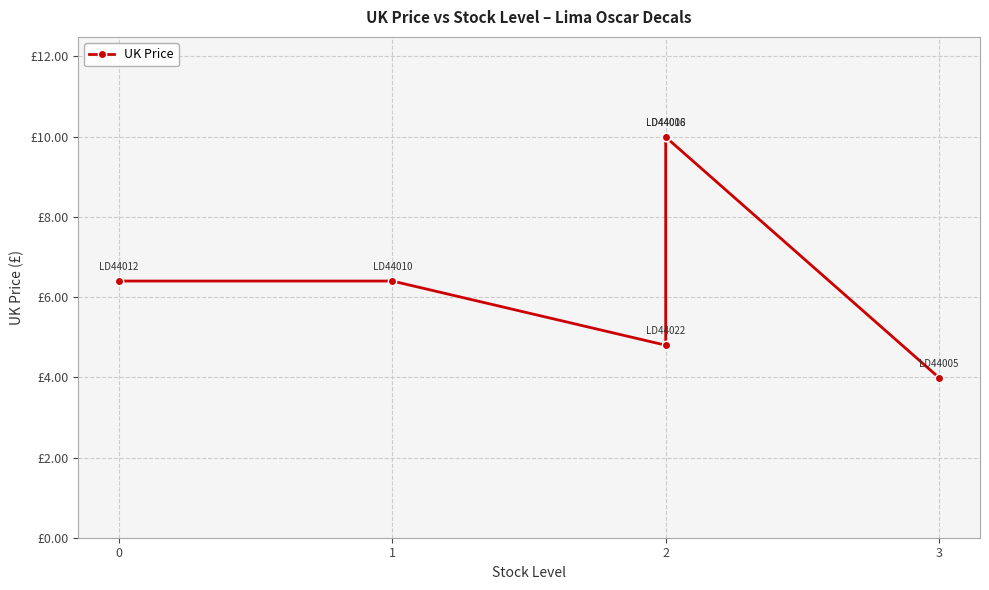

Reading left to right, list all the values displayed in this chart.

0=6.4	1=6.4	2=4.8	3=10.0	4=10.0	5=4.0